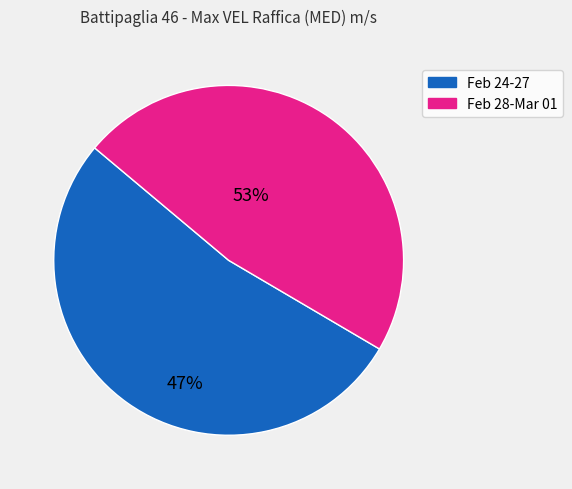

How many segments does this pie chart have?

2